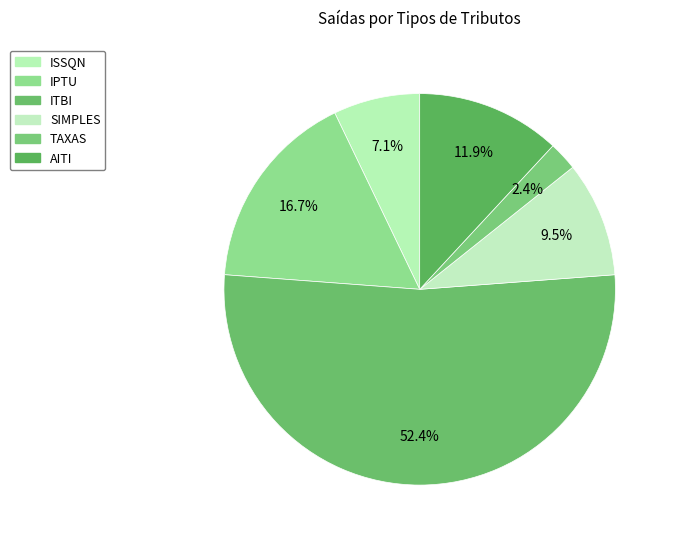

Count the number of slices in the pie.

6